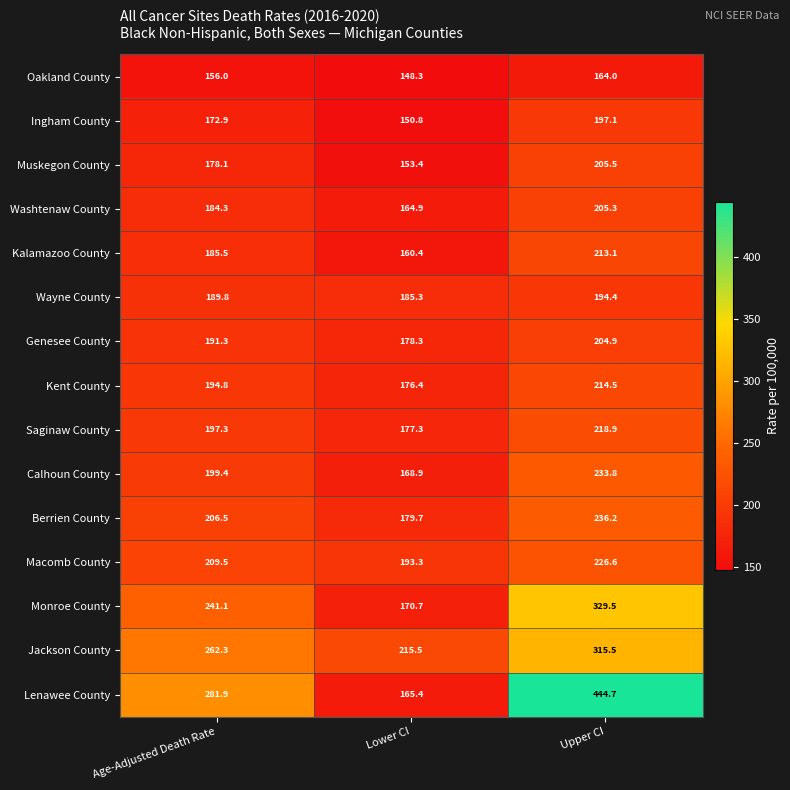

What is the spread (max minus min) of values at Lower CI?

67.2